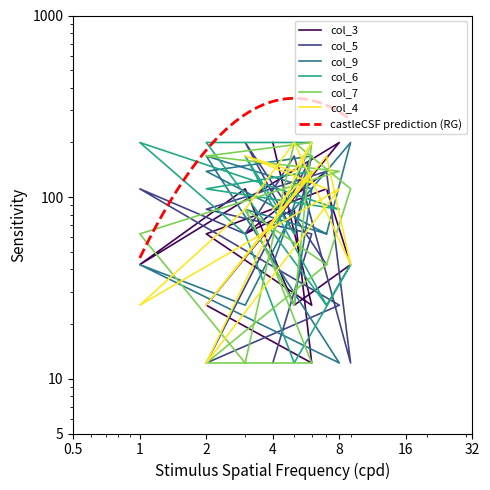

What is the approximate value of col_9 at 7?

62.8